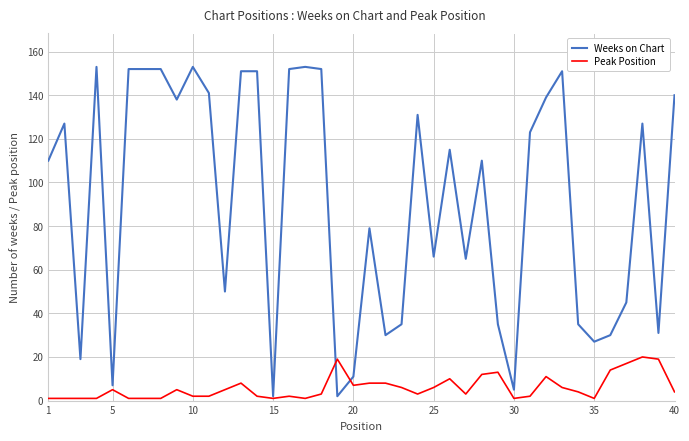

What is the average value of the Weeks on Chart series?

91